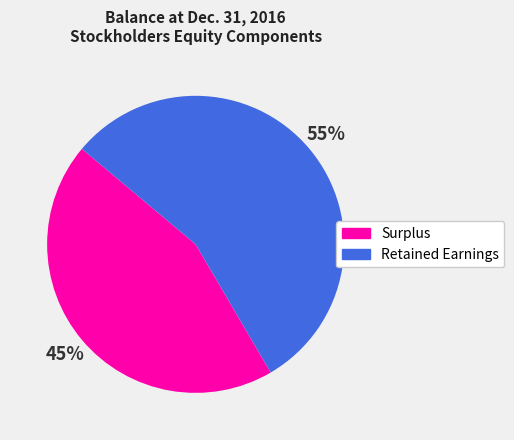

To the nearest percent, what is the combined percentage of Retained Earnings and Surplus?

100%